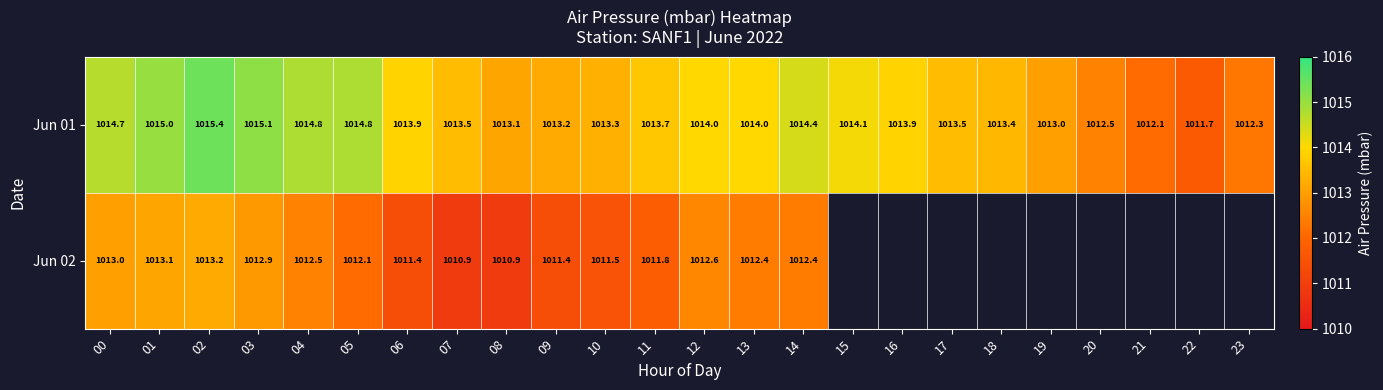

What is the difference between the Jun 01 values at 04 and 03?

0.3